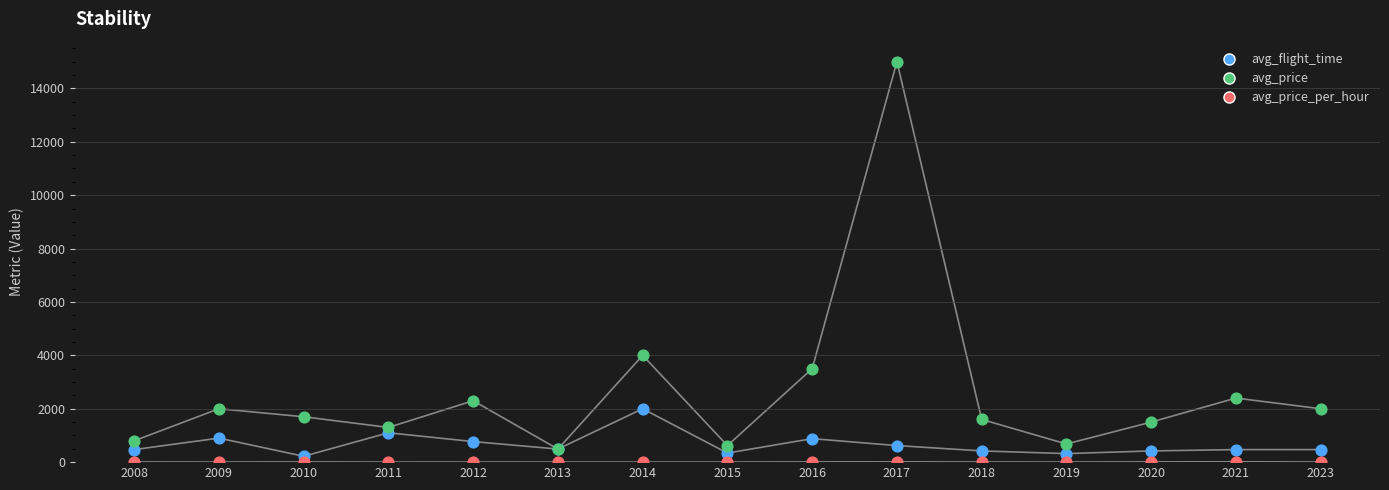

At which category is the sum across all series the highest?

2017